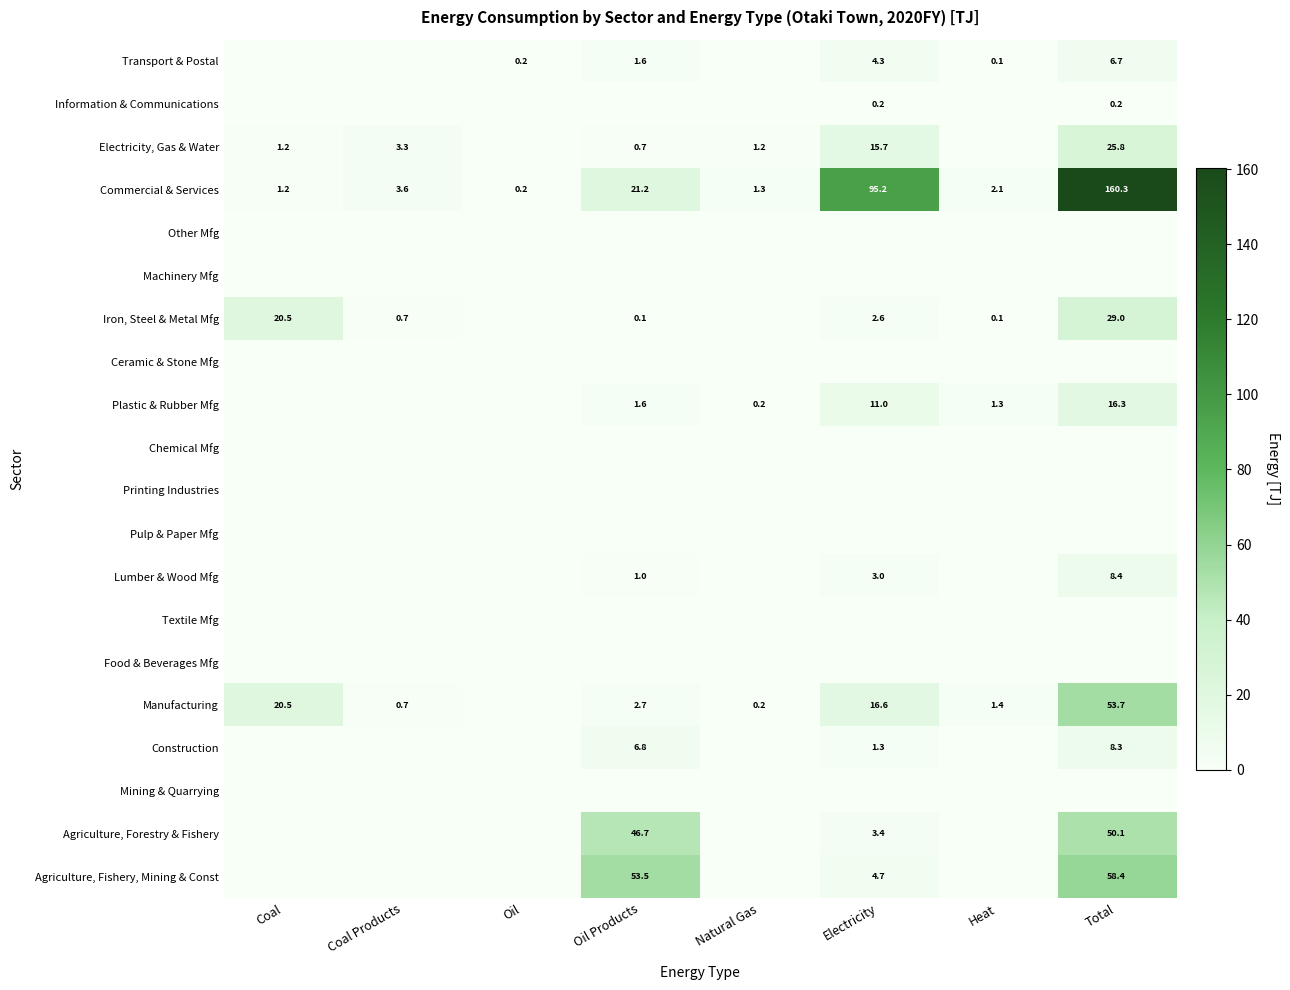

What is the difference between the Manufacturing values at Total and Natural Gas?

53.5